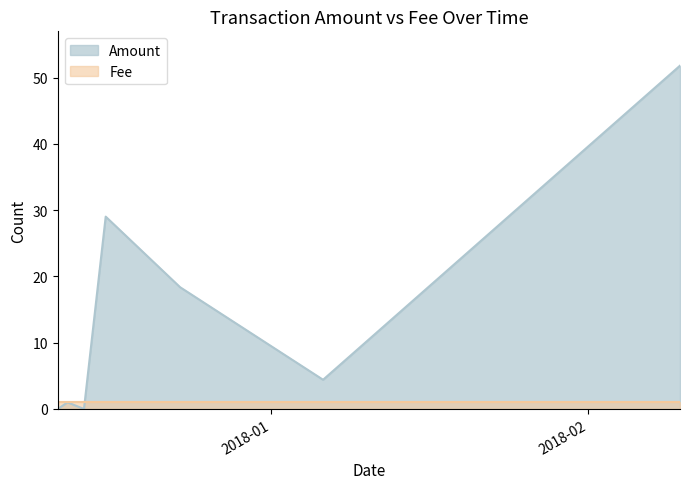

How many lines are shown in the chart?

2